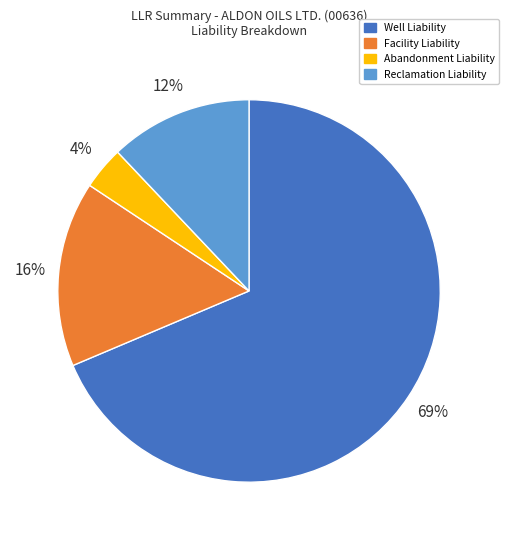

Combined, do Reclamation Liability and Abandonment Liability account for over 50%?

No